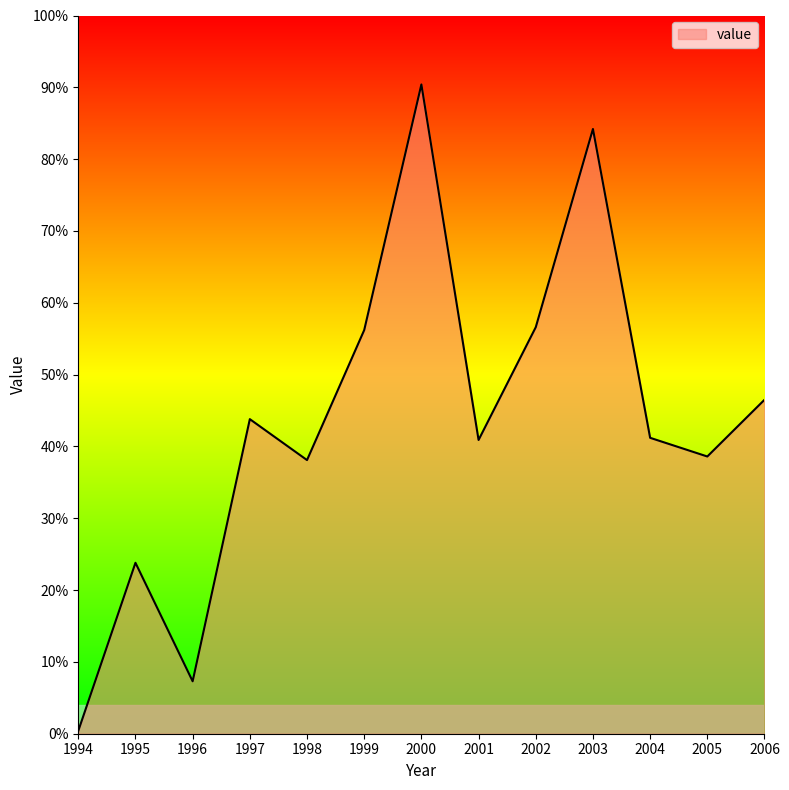

How many interior local peaks (higher than both neighbors) does the data have?

4